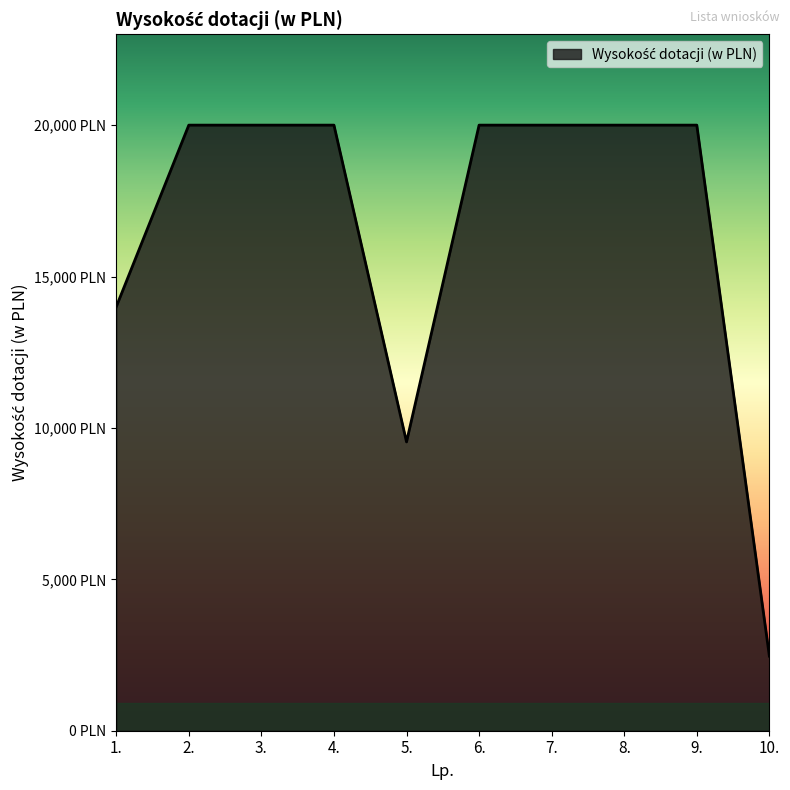

True or false: the data has more than 1 interior local peaks.

False